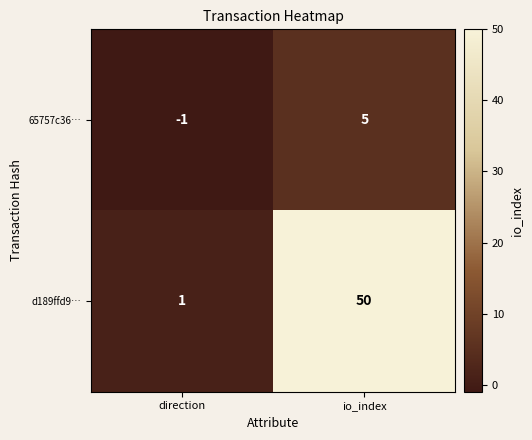

Rank the series by their maximum value, from lowest to highest.

65757c36…, d189ffd9…